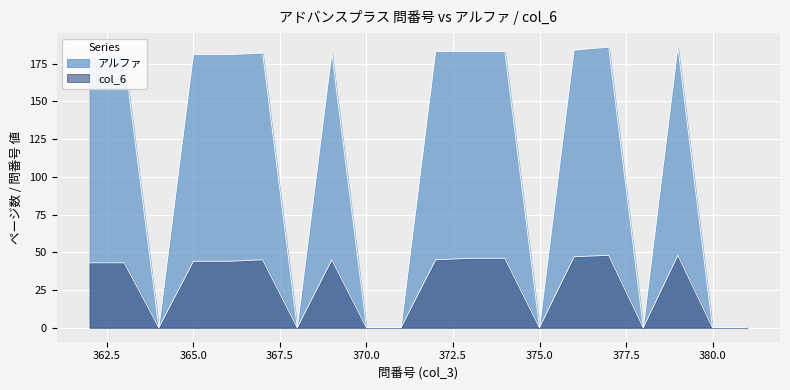

Between 373 and 370, which is larger?

373